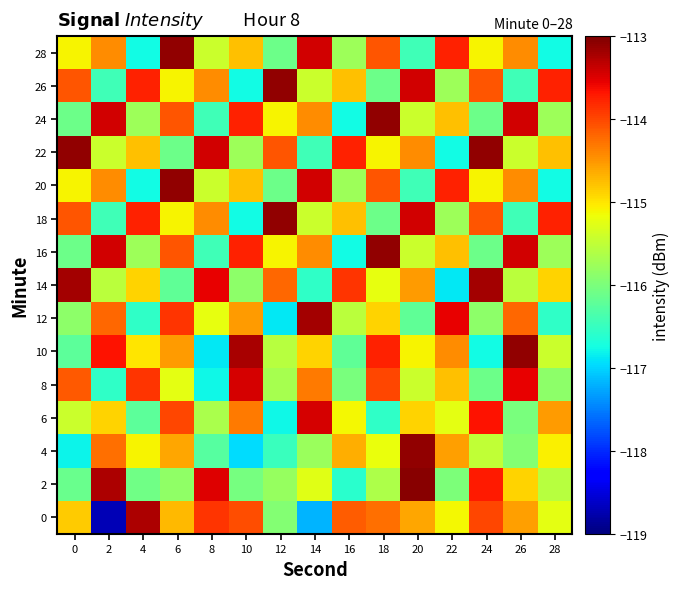

At which category is the sum across all series the highest?

6